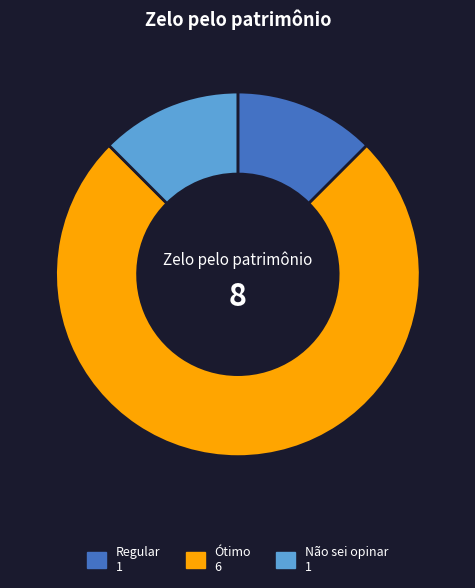

Approximately how many times larger is the value at Regular compared to Não sei opinar?

1.0